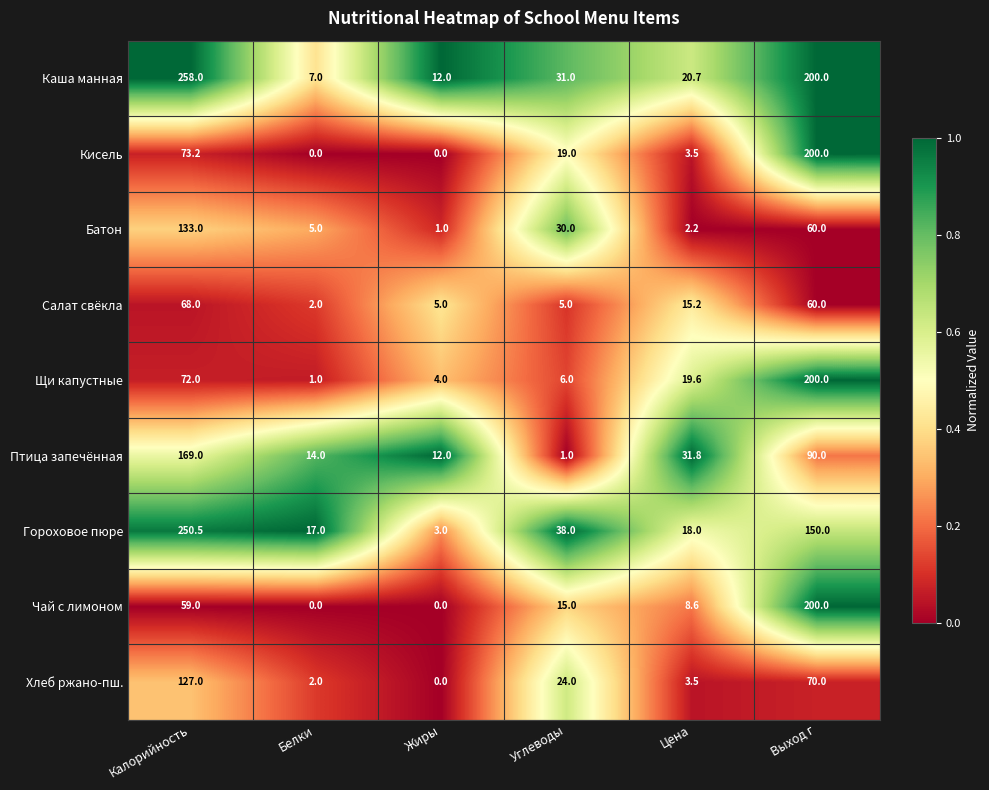

True or false: Птица запечённая has a value of 1.4 at Углеводы.

False